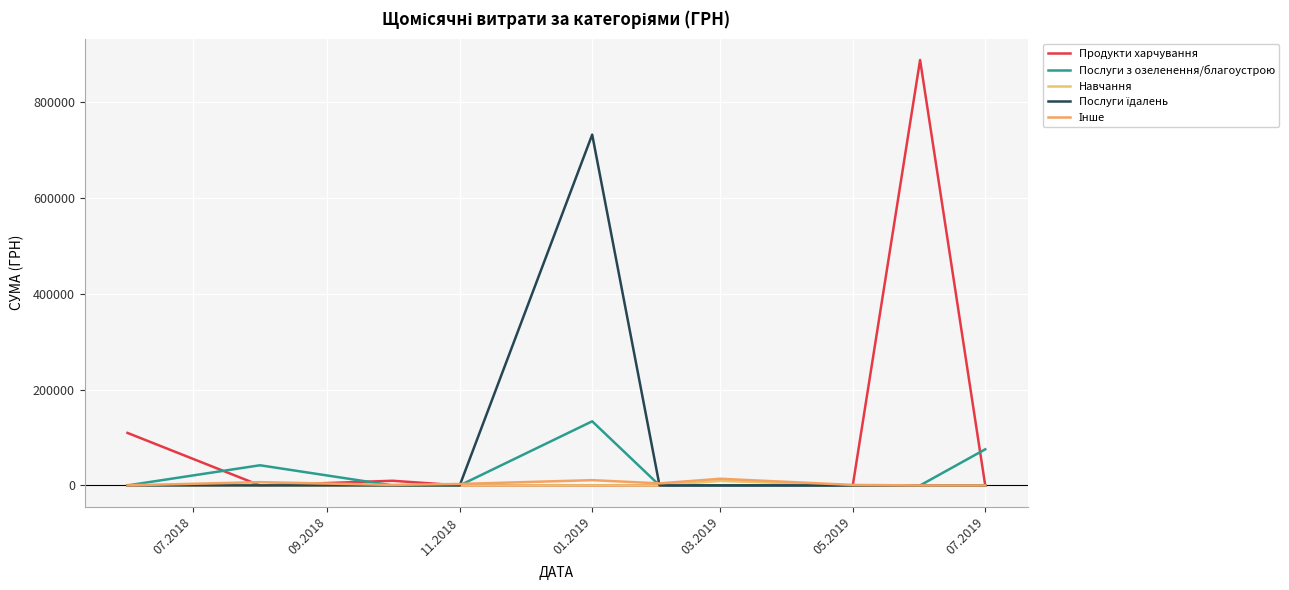

Does the chart display data point markers on the line(s)?

No